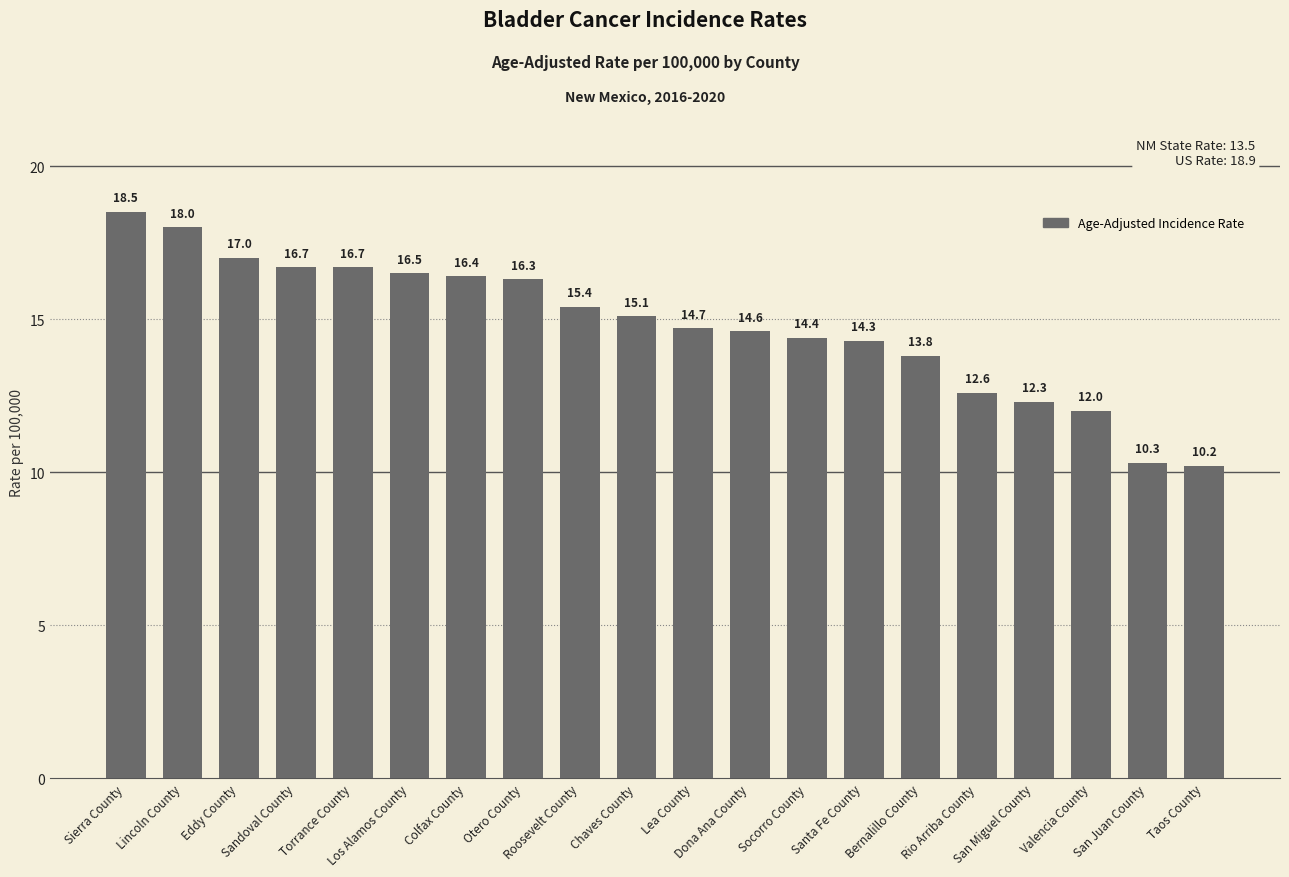

Which label corresponds to the smallest value in the chart?

Taos County